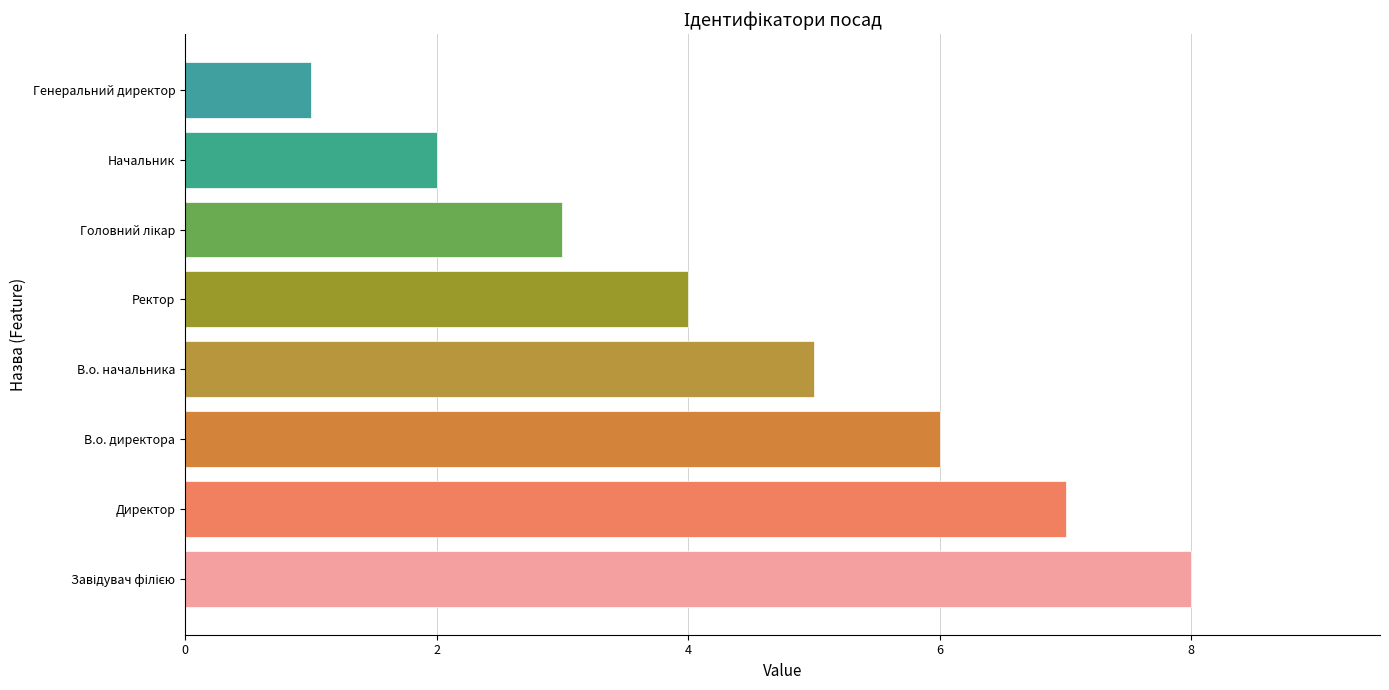

What is the change in value from Директор to Генеральний директор?

-6